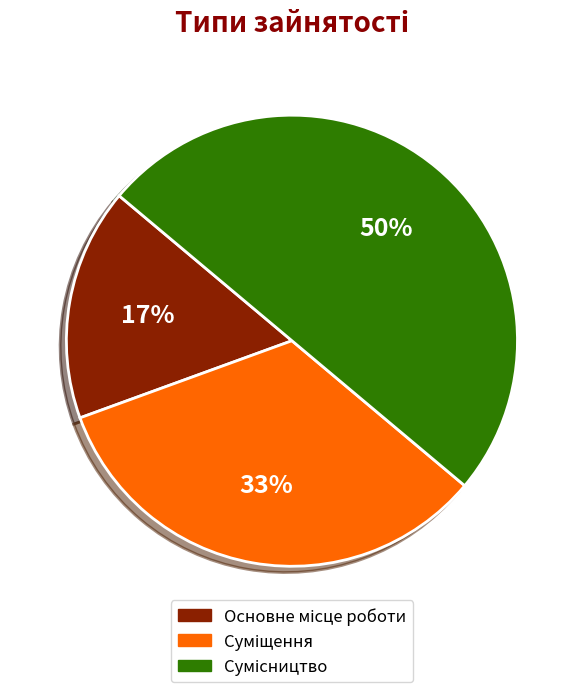

To the nearest percent, what is the difference between the largest and smallest slice percentages?

33%